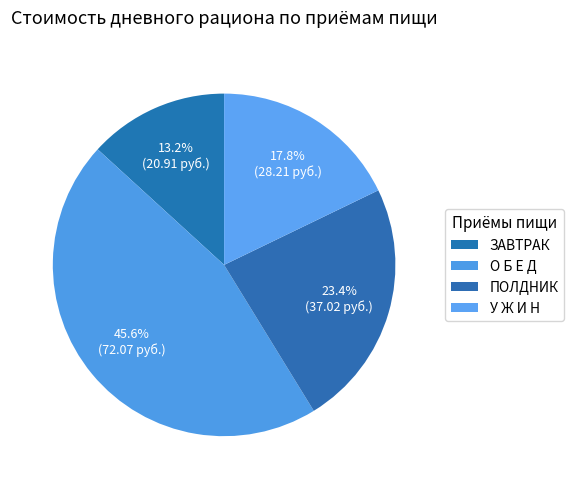

How many slices are in this pie chart?

4